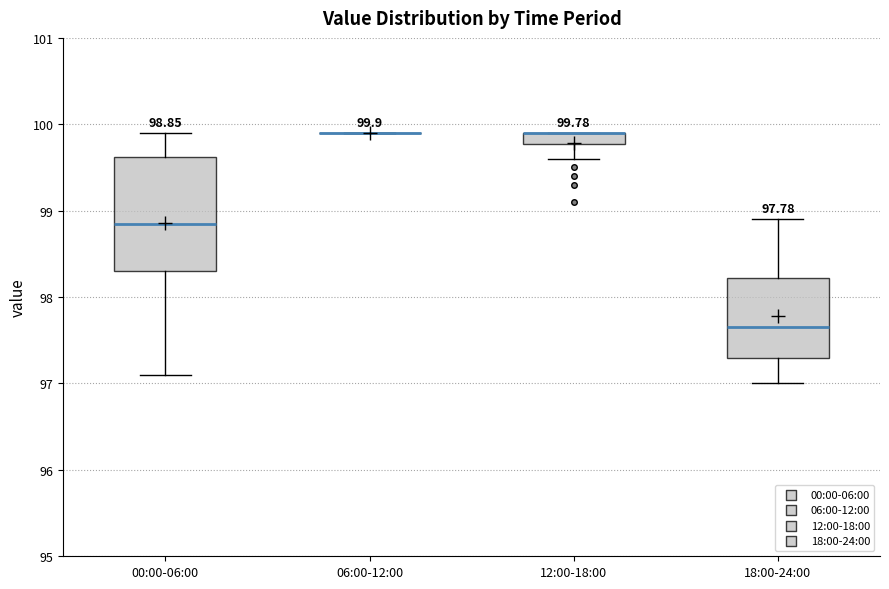

Comparing the boxes themselves (not the whiskers), which one is the tallest?

00:00-06:00